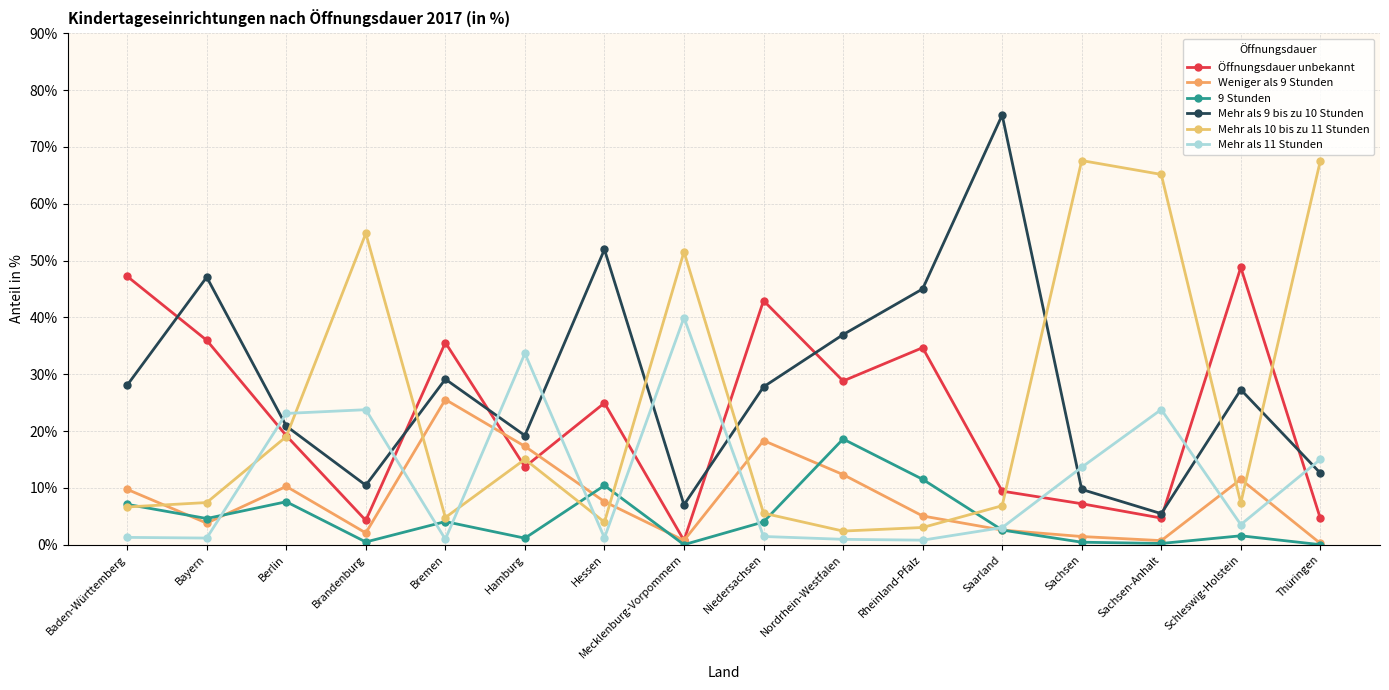

At Baden-Württemberg, list the series in order from largest to smallest.

Öffnungsdauer unbekannt, Mehr als 9 bis zu 10 Stunden, Weniger als 9 Stunden, 9 Stunden, Mehr als 10 bis zu 11 Stunden, Mehr als 11 Stunden